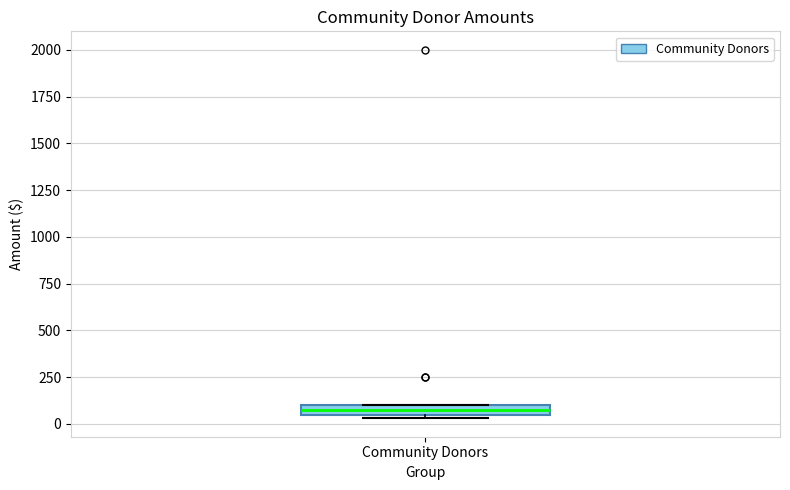

Where is the upper edge of the box for Community Donors on the y-axis? The values are not printed on the chart, so give them approximately, as read against the axis.

100